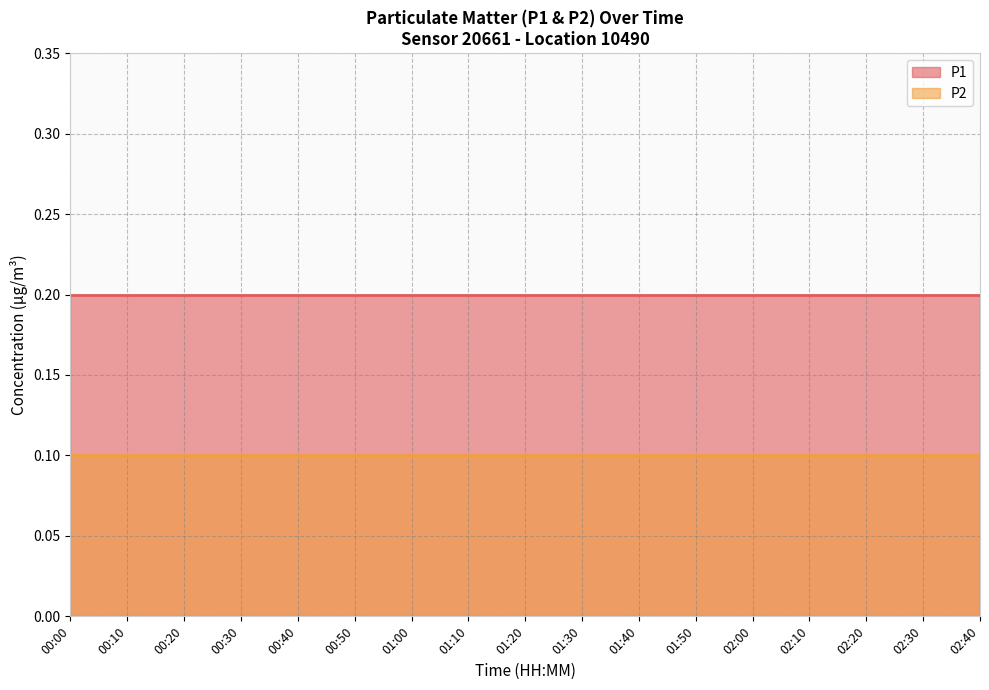

Reading left to right, transcribe all the data shown in this chart.

P1: 0.2	0.2	0.2	0.2	0.2	0.2	0.2	0.2	0.2	0.2	0.2	0.2	0.2	0.2	0.2	0.2	0.2
P2: 0.1	0.1	0.1	0.1	0.1	0.1	0.1	0.1	0.1	0.1	0.1	0.1	0.1	0.1	0.1	0.1	0.1